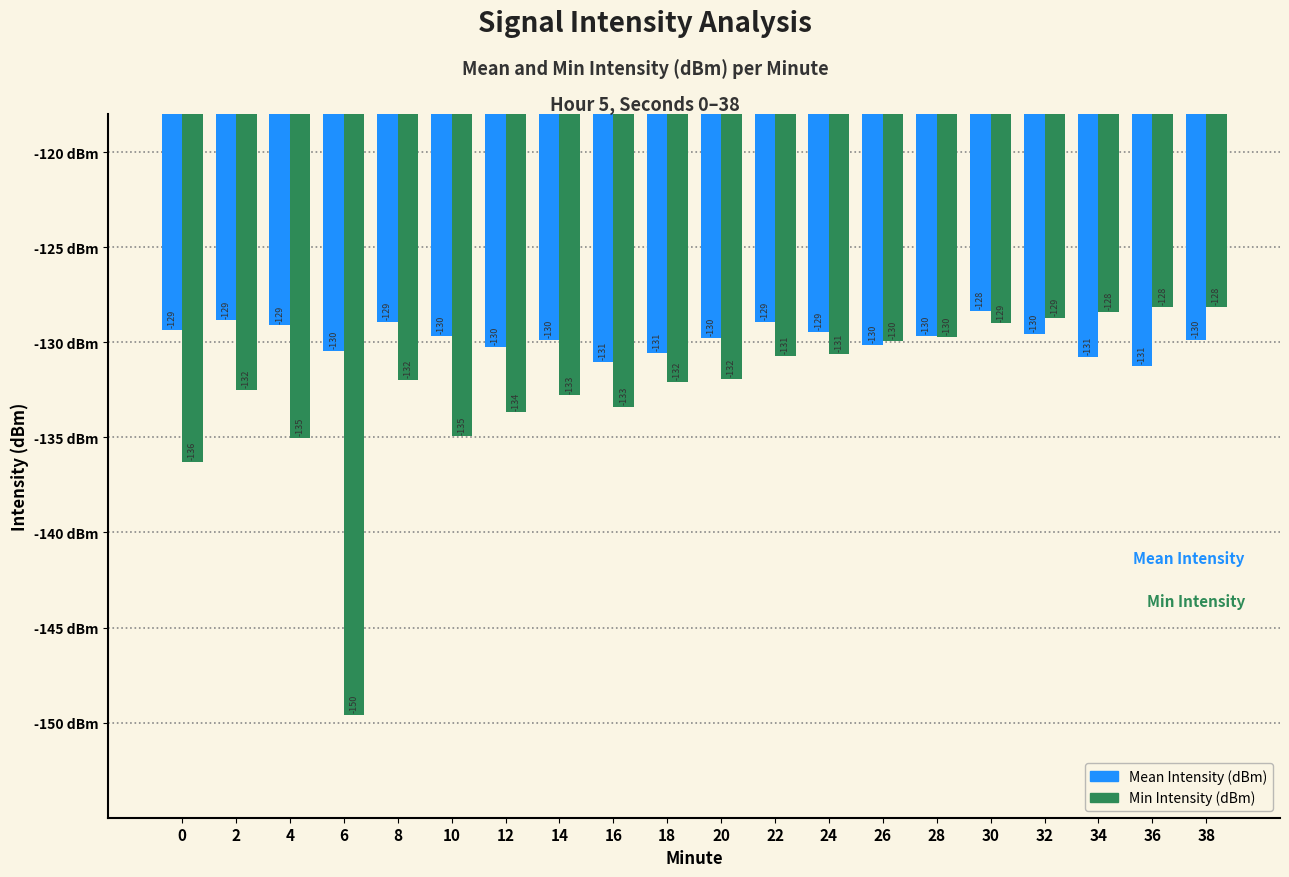

At which category is the sum across all series the highest?

30